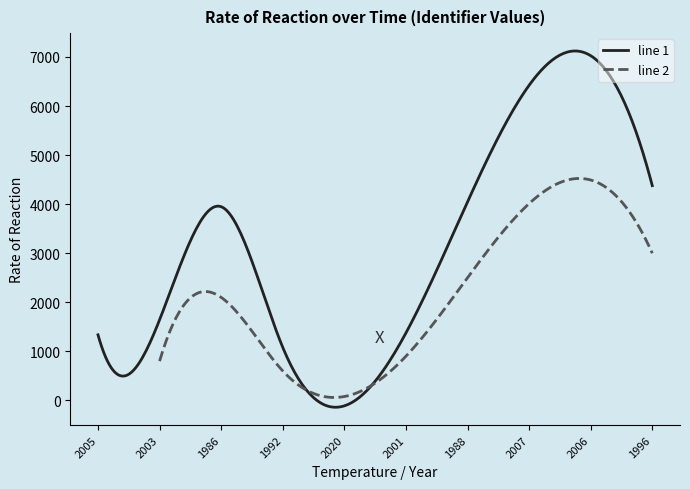

What position from the left is 2005?

1